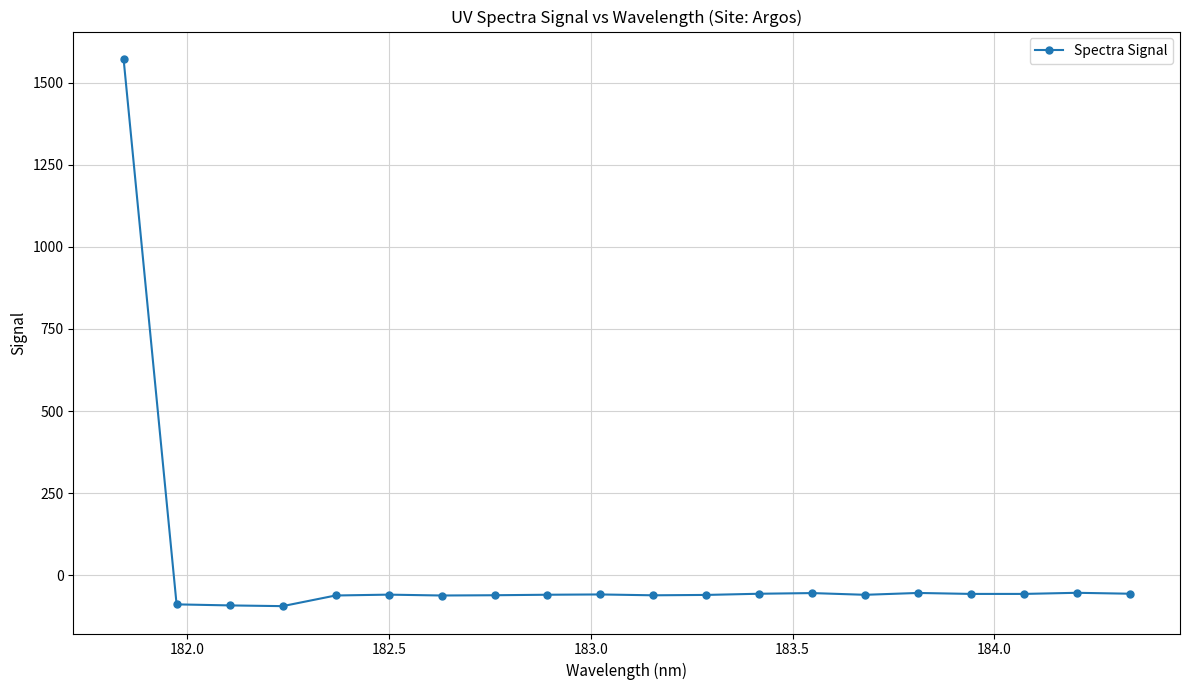

True or false: the data has more than 0 interior local peaks.

True